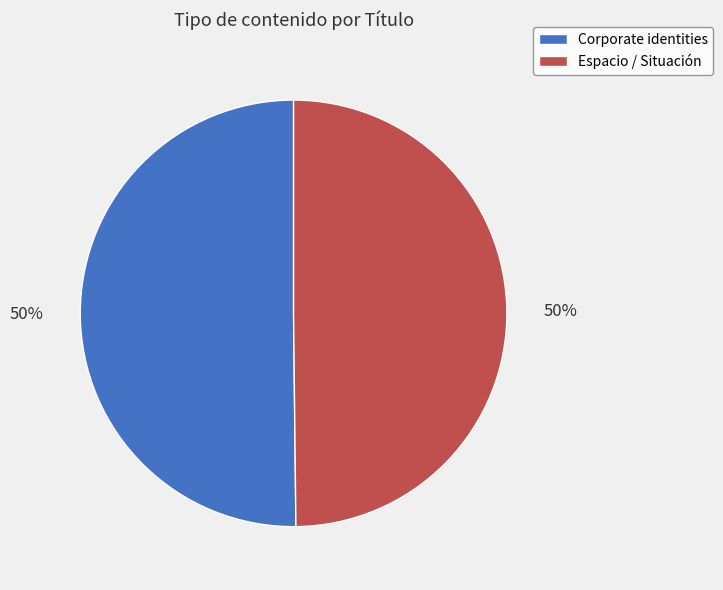

True or false: Espacio / Situación accounts for 50% of the total.

True